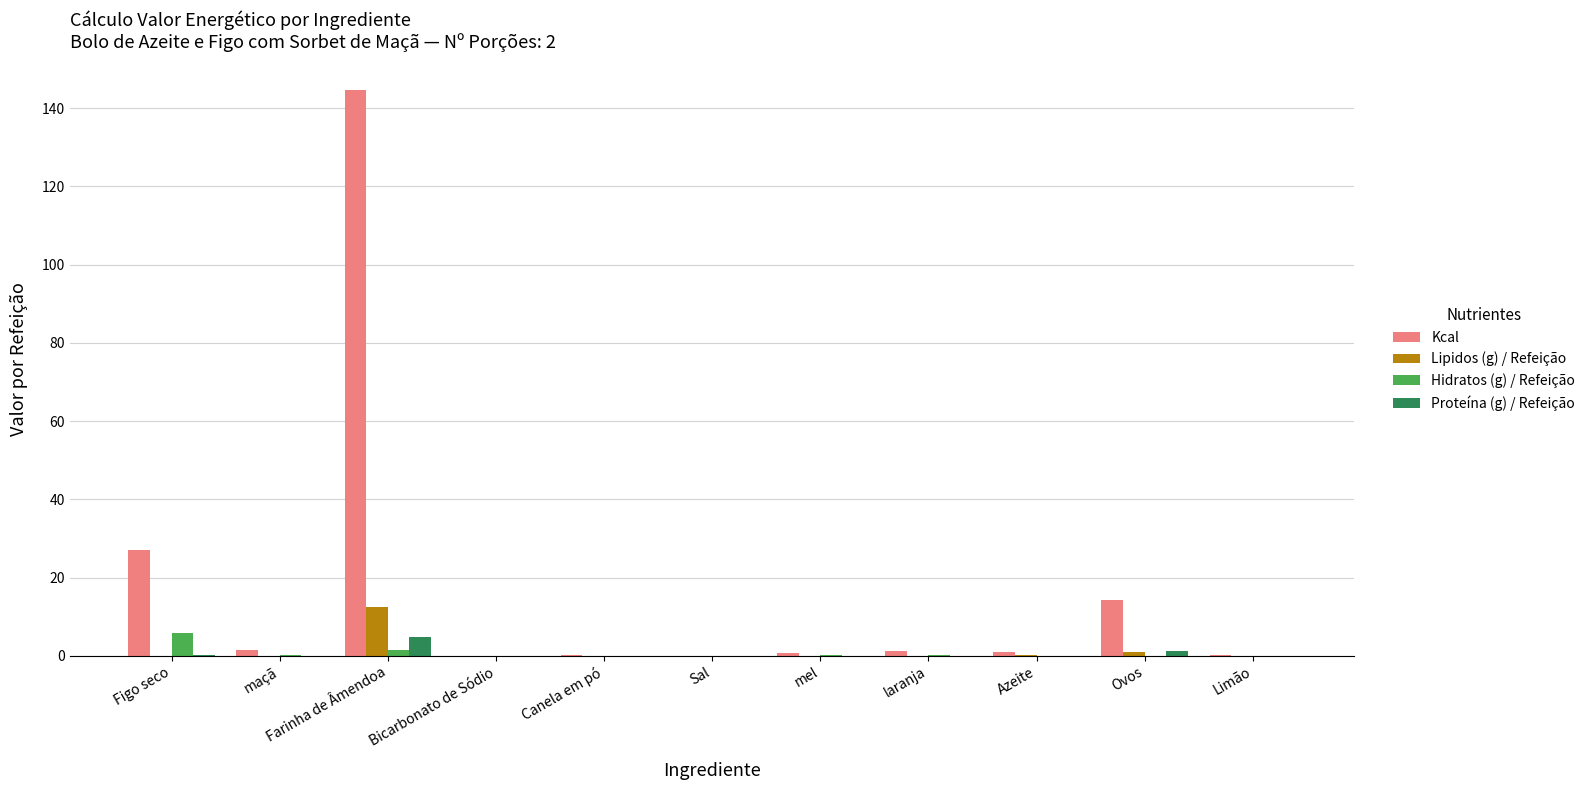

What is the sum of all Proteína (g) / Refeição values?

6.4